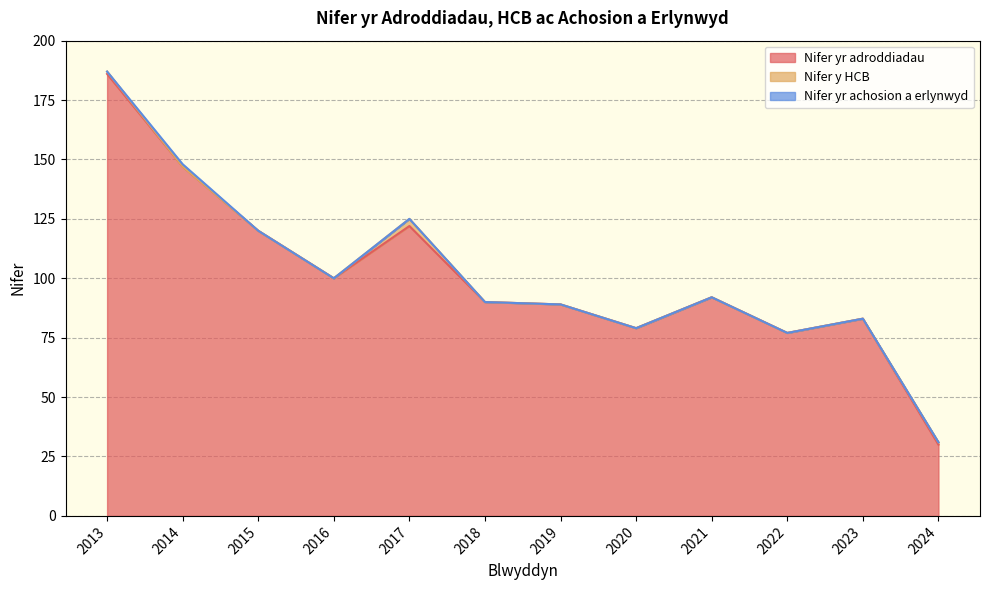

What is the approximate value of Nifer yr adroddiadau at 2020, to the nearest 5?

80